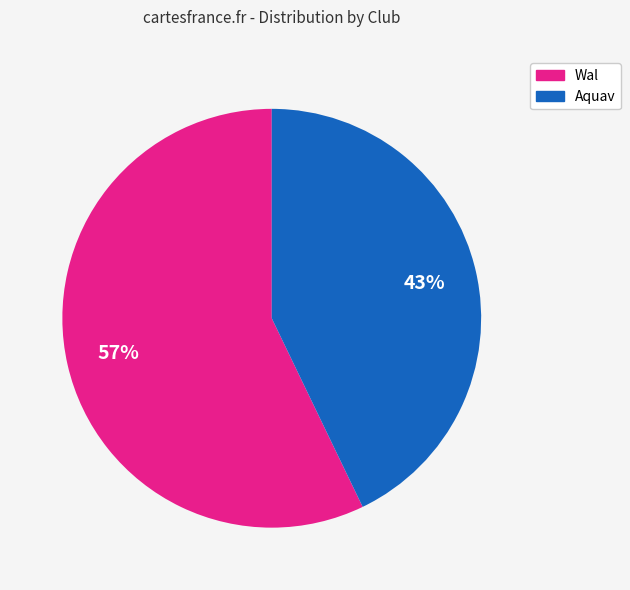

Is there a majority slice in this chart?

Yes